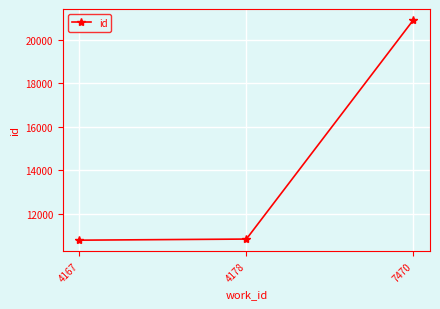

Reading left to right, transcribe all the data shown in this chart.

4167=10797	4178=10848	7470=20899